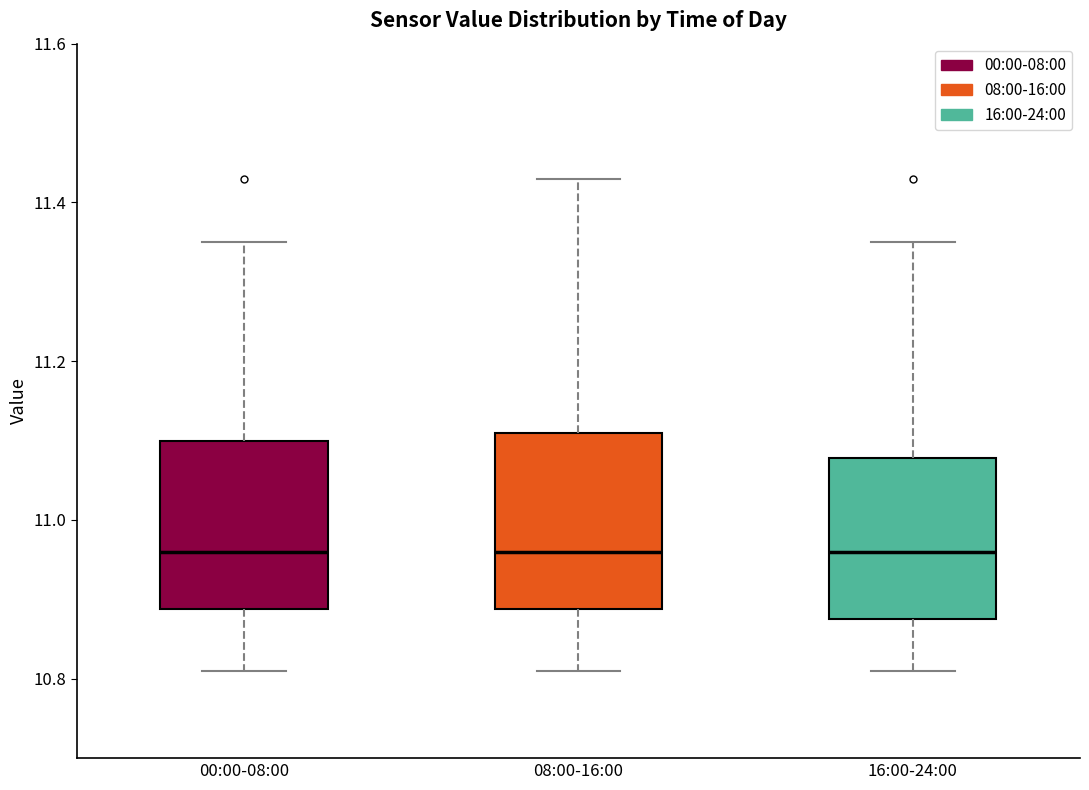

Where is the lower edge of the box for 00:00-08:00 on the y-axis? The values are not printed on the chart, so give them approximately, as read against the axis.

10.88